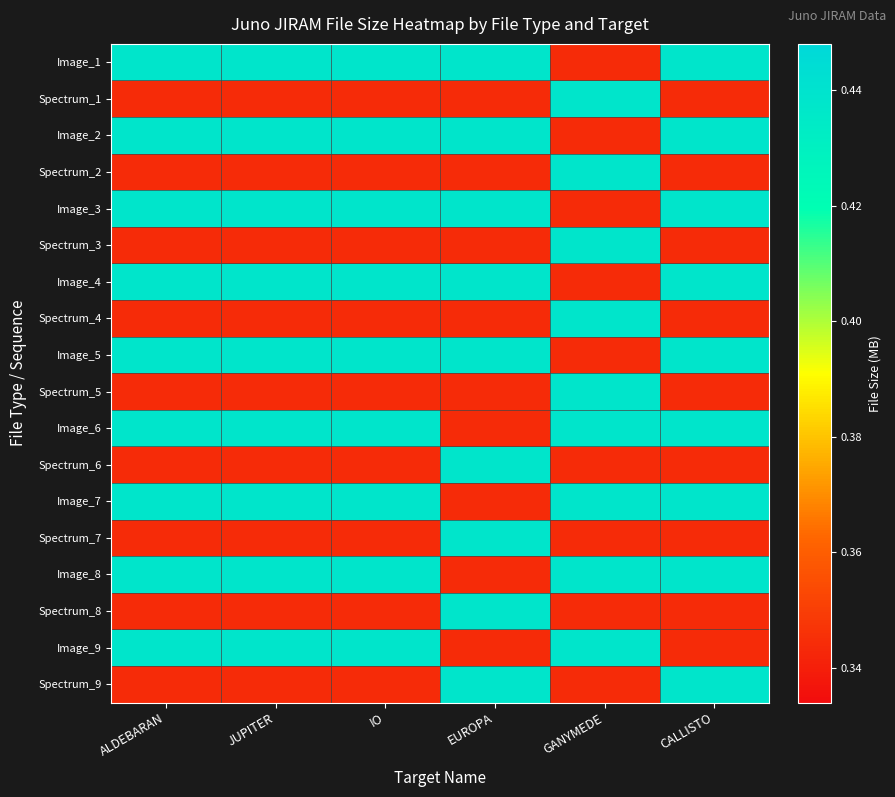

Reading left to right, list all the values displayed in this chart.

Image_1: ALDEBARAN=0.4	JUPITER=0.4	IO=0.4	EUROPA=0.4	GANYMEDE=0.3	CALLISTO=0.4
Spectrum_1: ALDEBARAN=0.3	JUPITER=0.3	IO=0.3	EUROPA=0.3	GANYMEDE=0.4	CALLISTO=0.3
Image_2: ALDEBARAN=0.4	JUPITER=0.4	IO=0.4	EUROPA=0.4	GANYMEDE=0.3	CALLISTO=0.4
Spectrum_2: ALDEBARAN=0.3	JUPITER=0.3	IO=0.3	EUROPA=0.3	GANYMEDE=0.4	CALLISTO=0.3
Image_3: ALDEBARAN=0.4	JUPITER=0.4	IO=0.4	EUROPA=0.4	GANYMEDE=0.3	CALLISTO=0.4
Spectrum_3: ALDEBARAN=0.3	JUPITER=0.3	IO=0.3	EUROPA=0.3	GANYMEDE=0.4	CALLISTO=0.3
Image_4: ALDEBARAN=0.4	JUPITER=0.4	IO=0.4	EUROPA=0.4	GANYMEDE=0.3	CALLISTO=0.4
Spectrum_4: ALDEBARAN=0.3	JUPITER=0.3	IO=0.3	EUROPA=0.3	GANYMEDE=0.4	CALLISTO=0.3
Image_5: ALDEBARAN=0.4	JUPITER=0.4	IO=0.4	EUROPA=0.4	GANYMEDE=0.3	CALLISTO=0.4
Spectrum_5: ALDEBARAN=0.3	JUPITER=0.3	IO=0.3	EUROPA=0.3	GANYMEDE=0.4	CALLISTO=0.3
Image_6: ALDEBARAN=0.4	JUPITER=0.4	IO=0.4	EUROPA=0.3	GANYMEDE=0.4	CALLISTO=0.4
Spectrum_6: ALDEBARAN=0.3	JUPITER=0.3	IO=0.3	EUROPA=0.4	GANYMEDE=0.3	CALLISTO=0.3
Image_7: ALDEBARAN=0.4	JUPITER=0.4	IO=0.4	EUROPA=0.3	GANYMEDE=0.4	CALLISTO=0.4
Spectrum_7: ALDEBARAN=0.3	JUPITER=0.3	IO=0.3	EUROPA=0.4	GANYMEDE=0.3	CALLISTO=0.3
Image_8: ALDEBARAN=0.4	JUPITER=0.4	IO=0.4	EUROPA=0.3	GANYMEDE=0.4	CALLISTO=0.4
Spectrum_8: ALDEBARAN=0.3	JUPITER=0.3	IO=0.3	EUROPA=0.4	GANYMEDE=0.3	CALLISTO=0.3
Image_9: ALDEBARAN=0.4	JUPITER=0.4	IO=0.4	EUROPA=0.3	GANYMEDE=0.4	CALLISTO=0.3
Spectrum_9: ALDEBARAN=0.3	JUPITER=0.3	IO=0.3	EUROPA=0.4	GANYMEDE=0.3	CALLISTO=0.4